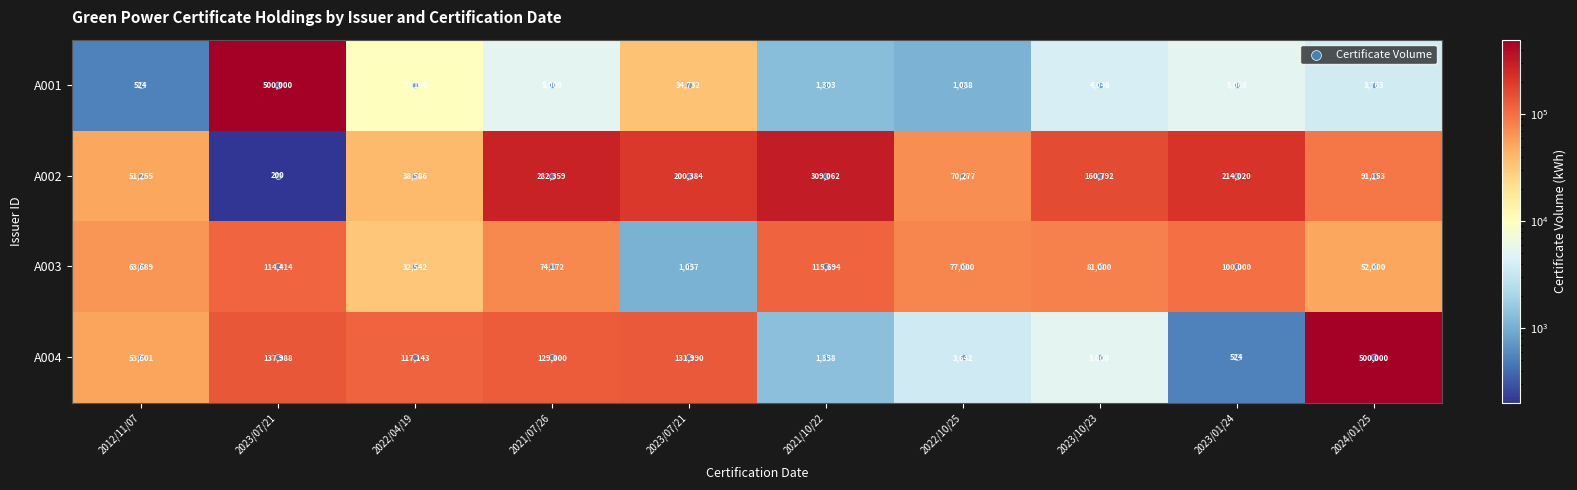

How many data points in A002 are less than 160792?

5